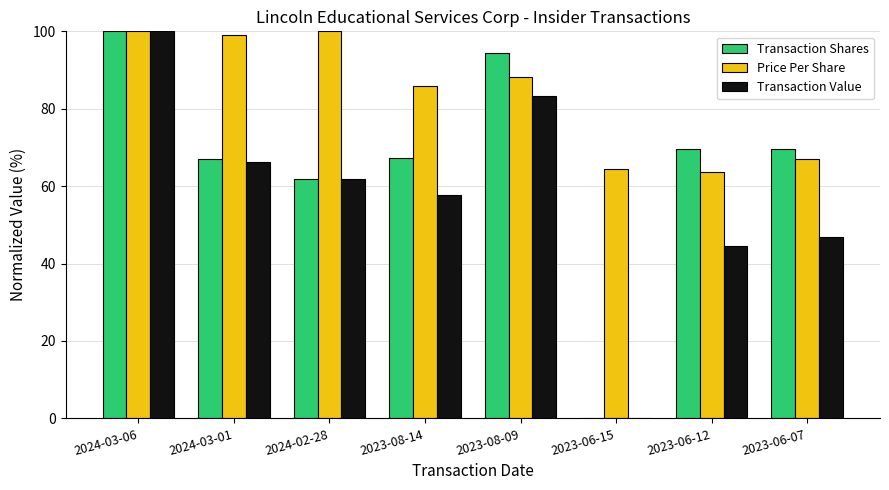

Where does the Price Per Share series first go above 88?

2024-03-06